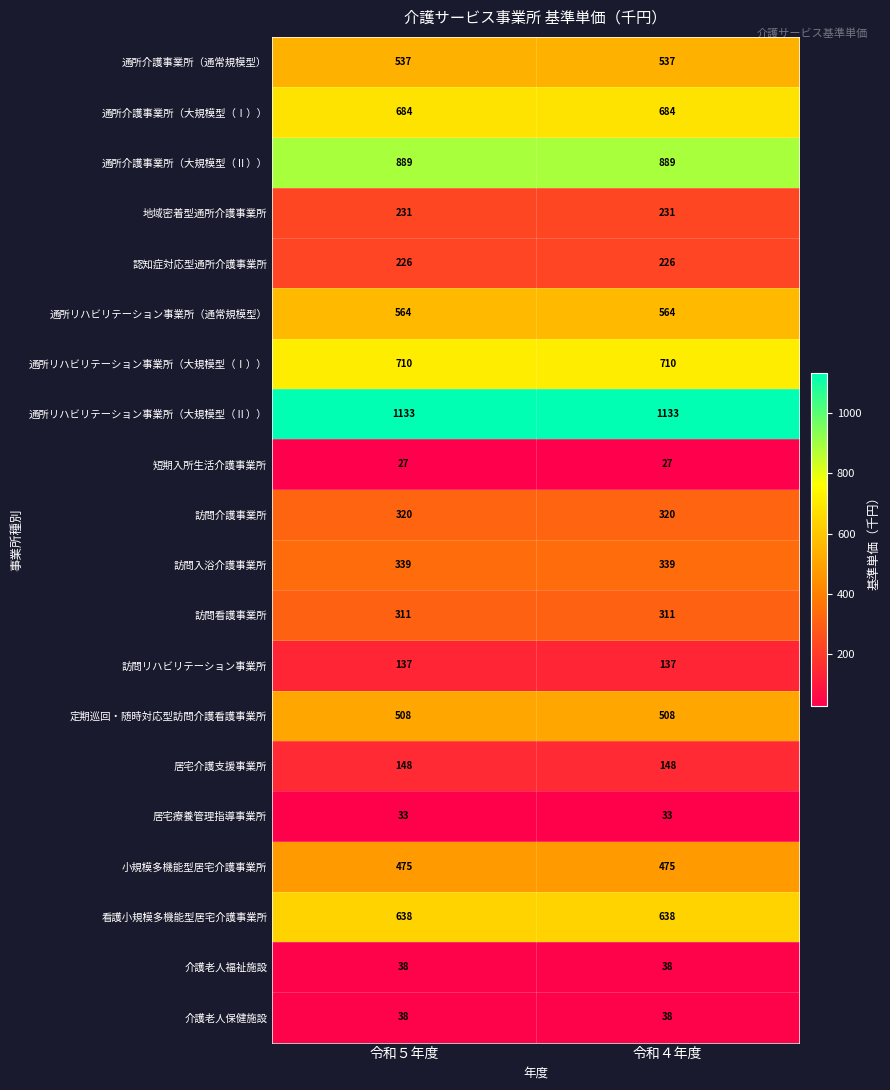

The 訪問リハビリテーション事業所 series shows 186 at 令和５年度. True or false?

False